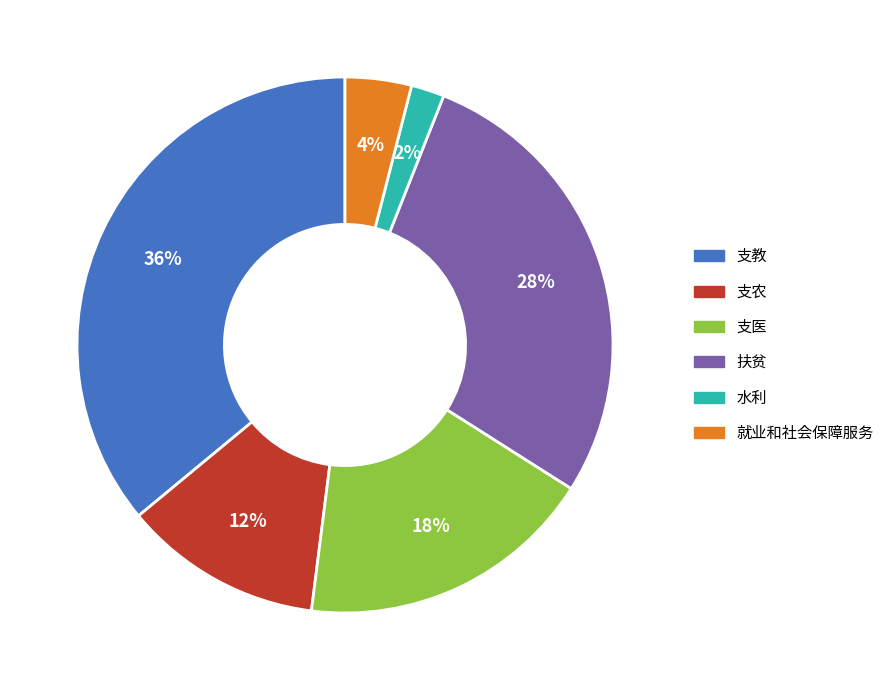

Which category has the biggest portion of the pie?

支教